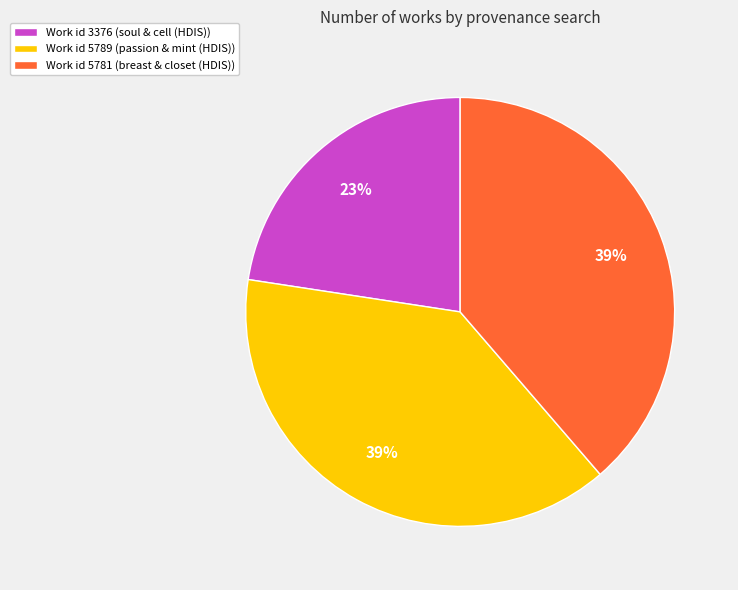

What percentage is the Work id 5781 (breast & closet (HDIS)) slice, to the nearest percent?

39%